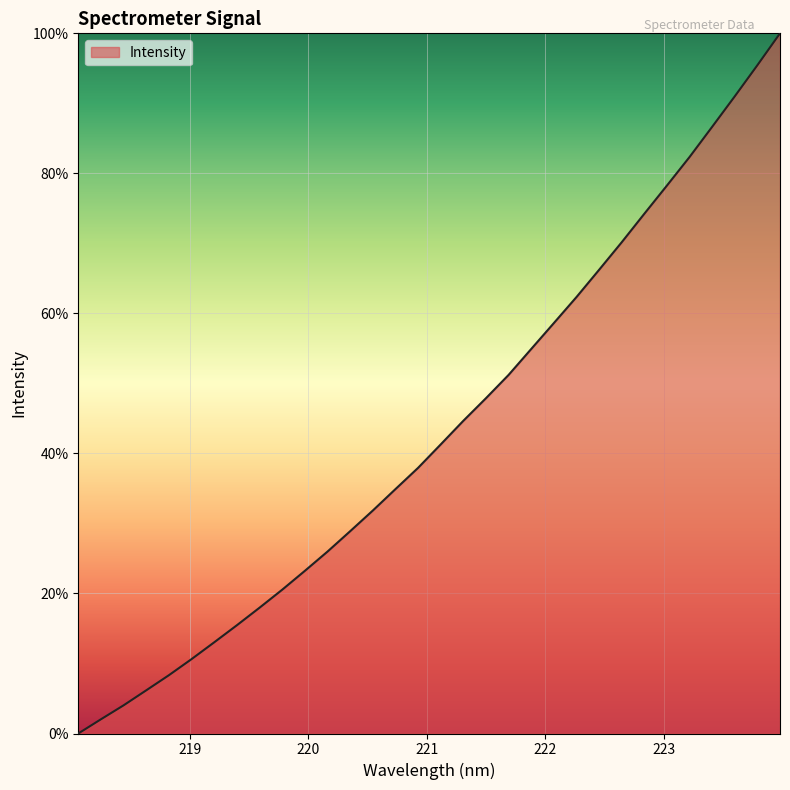

What is the maximum value shown in the chart?

100.0